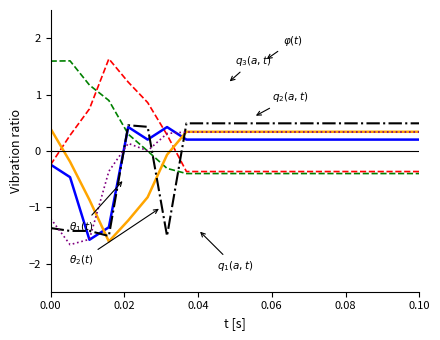

What is the maximum value shown in the chart?

1.6